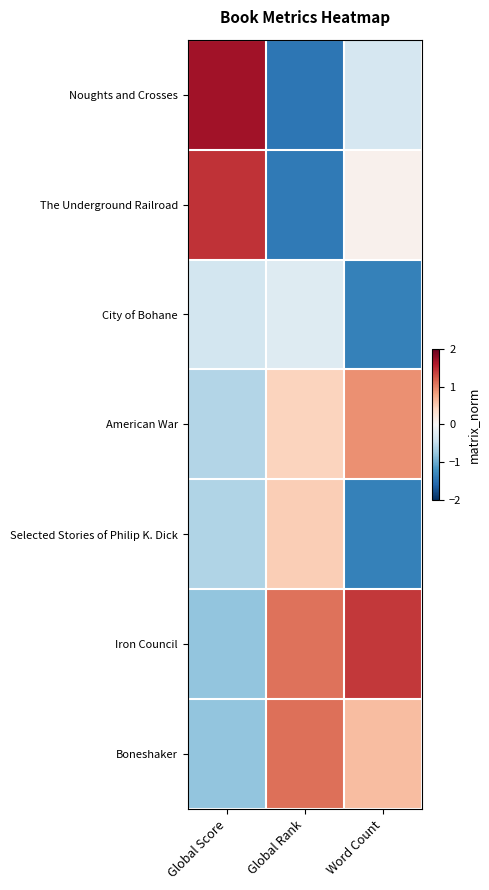

List the series in order of their peak value, highest first.

Noughts and Crosses, The Underground Railroad, Iron Council, Boneshaker, American War, Selected Stories of Philip K. Dick, City of Bohane